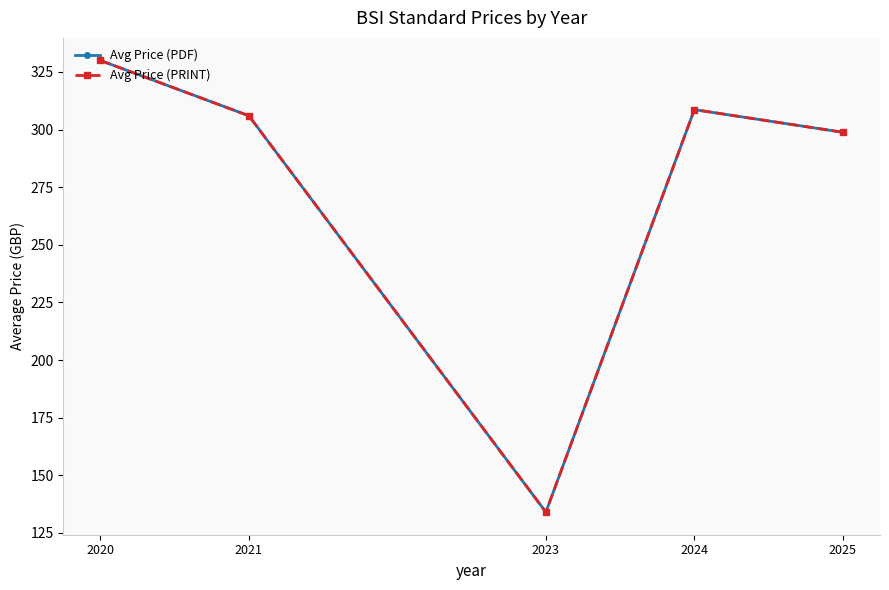

What is the average value of the Avg Price (PRINT) series?

275.5